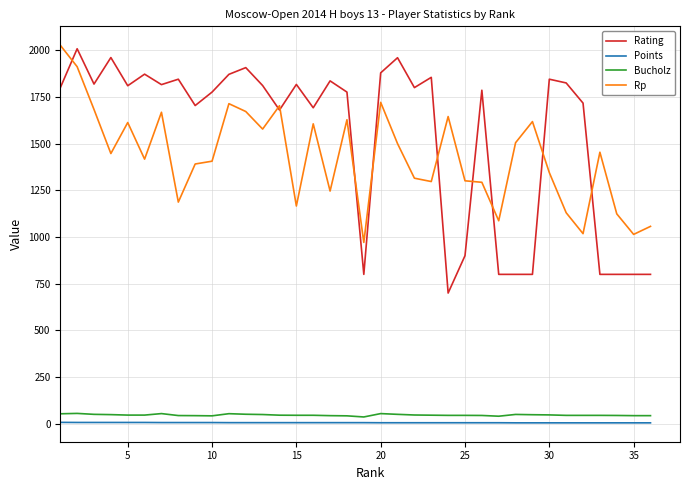

How many lines are shown in the chart?

4